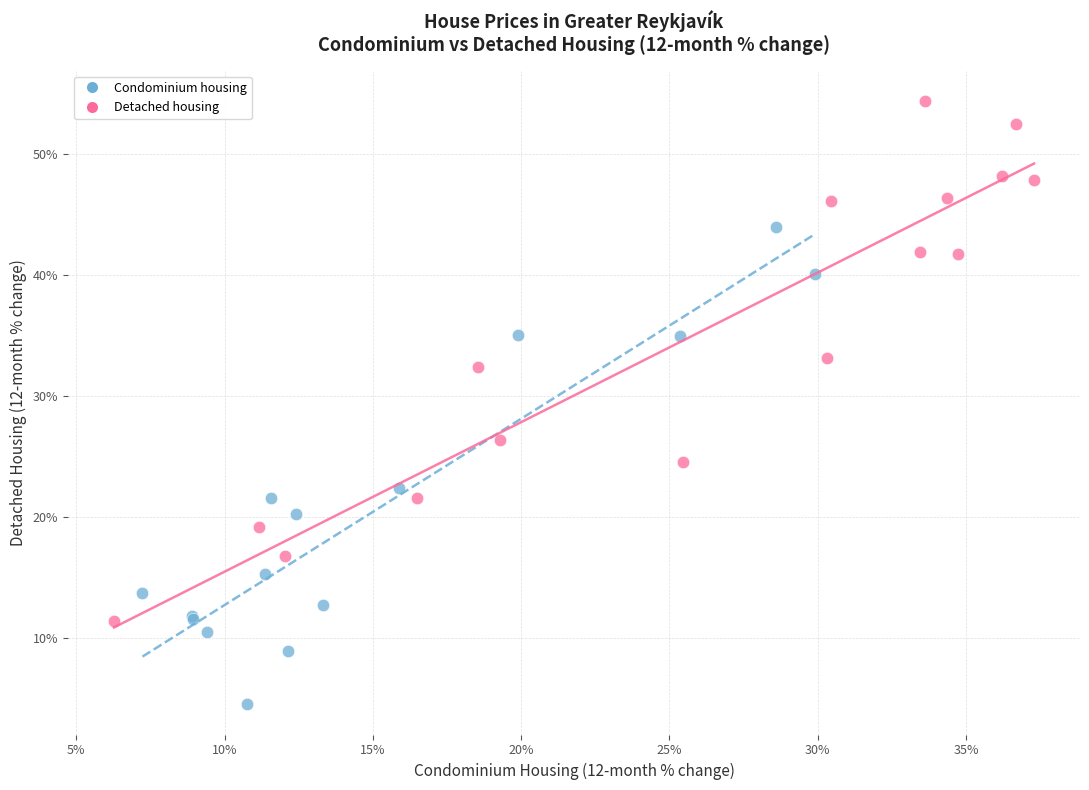

Which series reaches the minimum Y coordinate?

Condominium housing